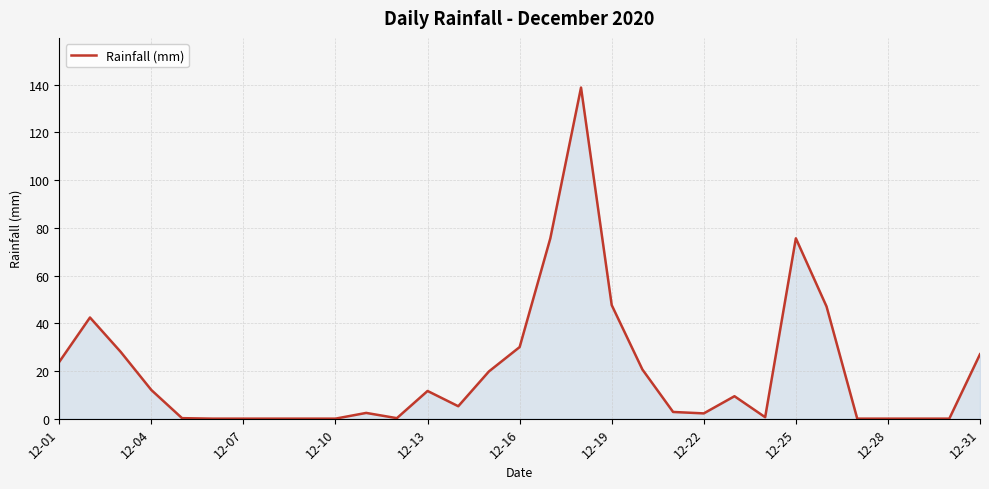

What is the difference between the maximum and minimum values?

138.8